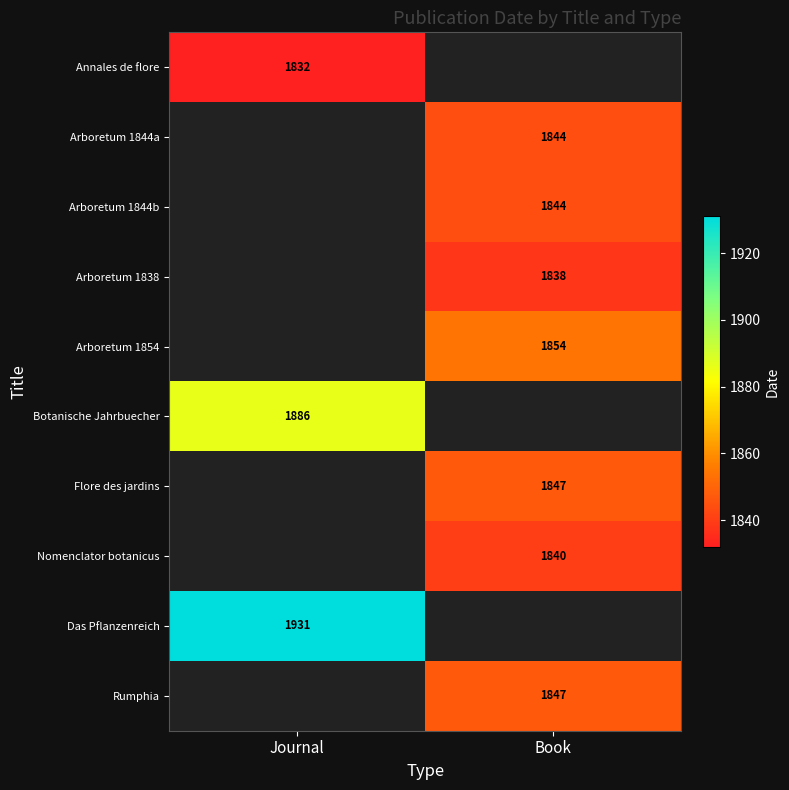

How many data points does each series have?

2